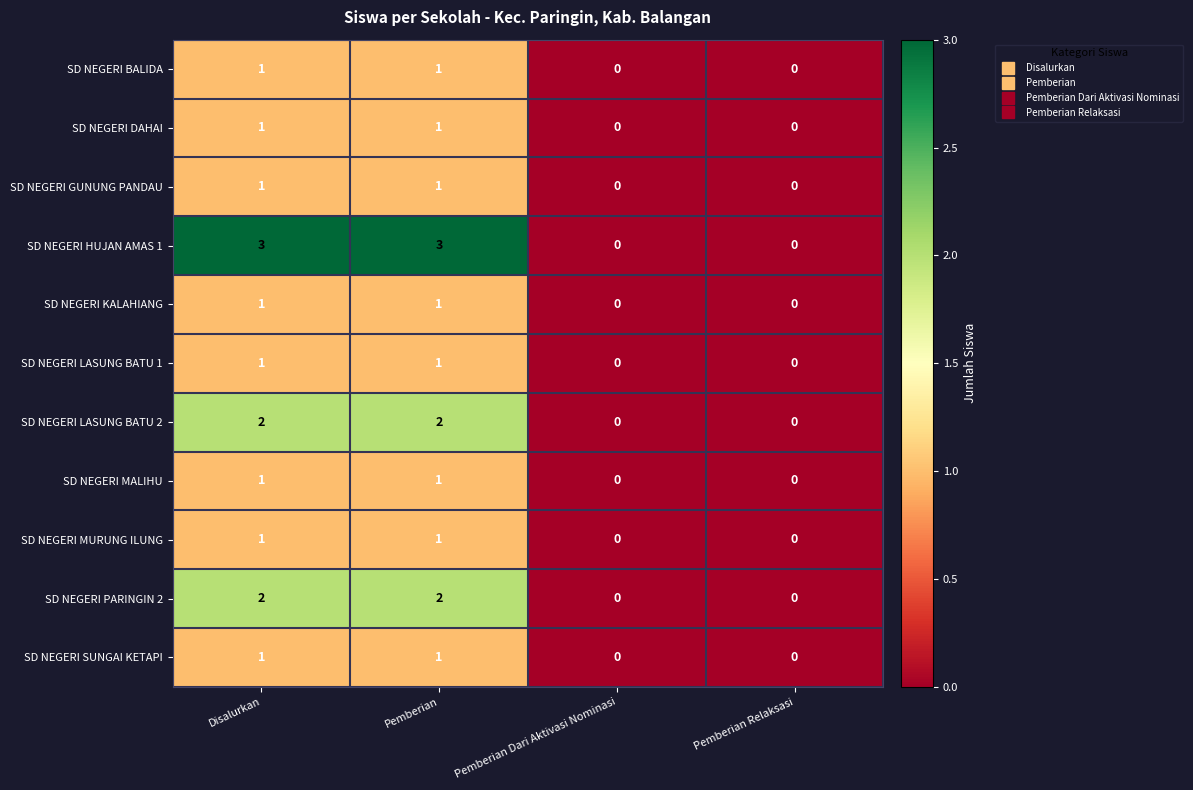

Is the value of SD NEGERI LASUNG BATU 1 at Disalurkan greater than the value of SD NEGERI PARINGIN 2 at Disalurkan?

No